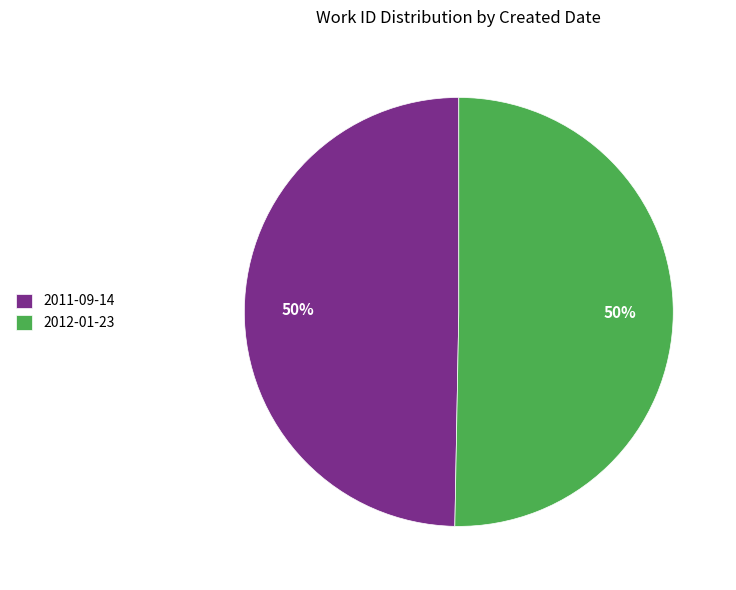

Combined, do 2012-01-23 and 2011-09-14 account for over 50%?

Yes